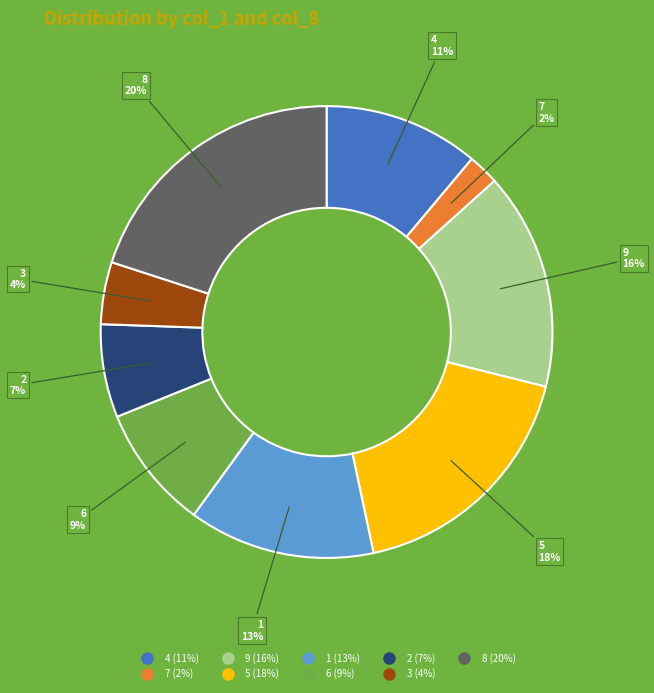

The 5 slice represents 18% of the pie. True or false?

True